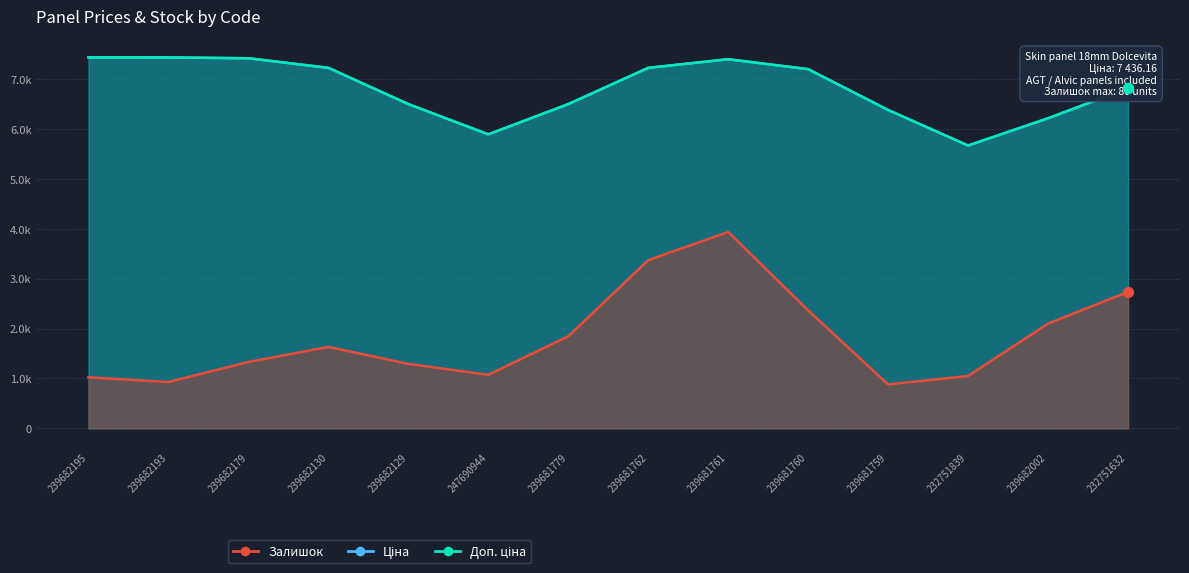

Is the value of Доп. ціна at 239681762 greater than the value of Залишок at 239682193?

Yes